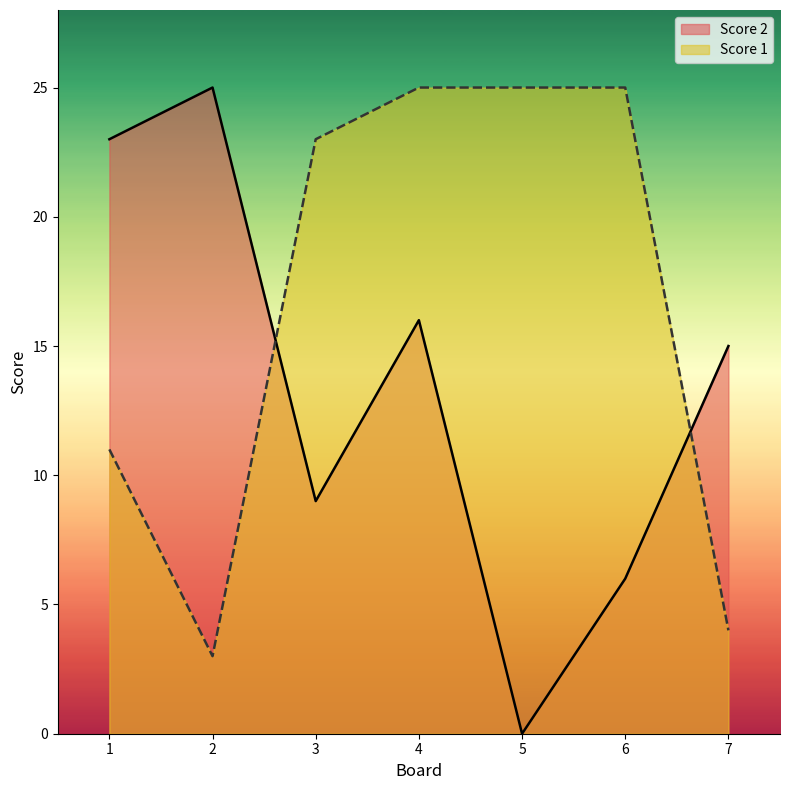

Which category has the highest value in the Score 2 series?

2